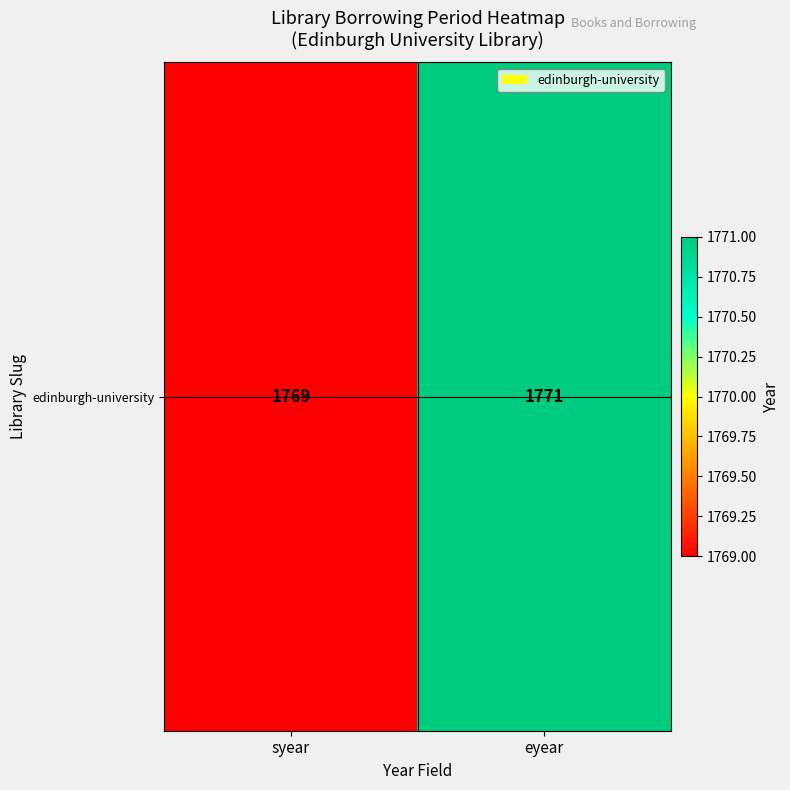

What is the change in value from syear to eyear?

+2